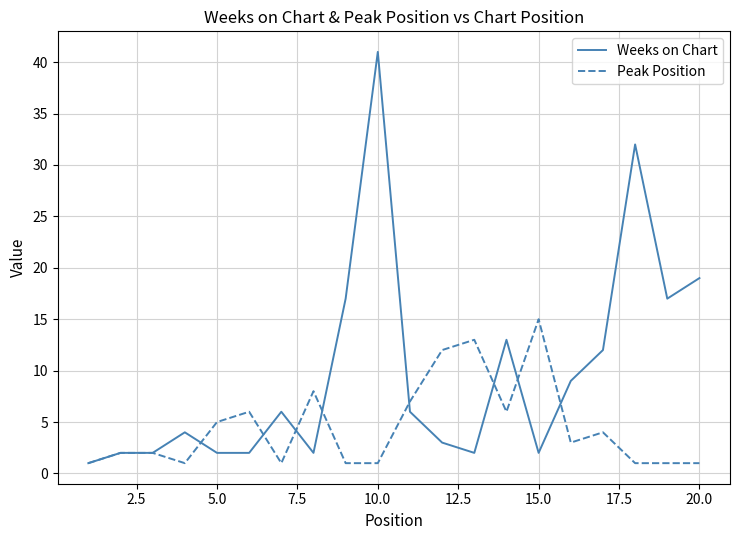

Which series has the largest range (max minus min)?

Weeks on Chart